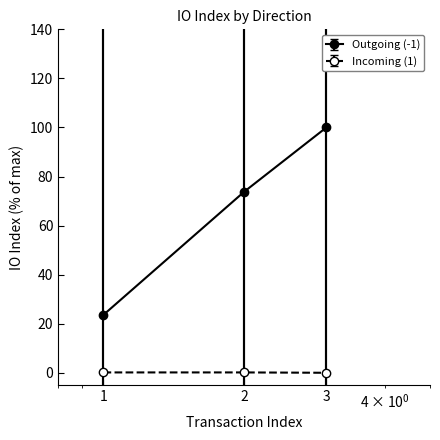

Which series has the largest total across all categories?

Outgoing (-1)